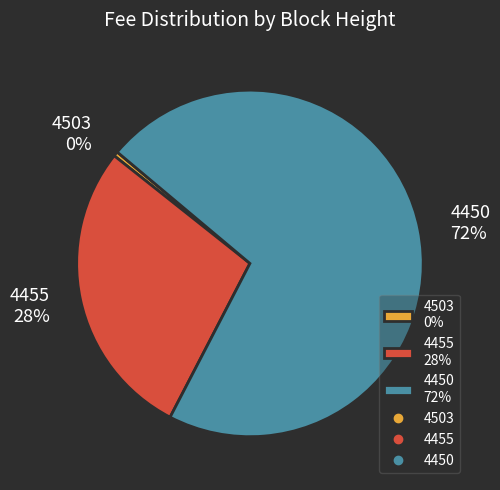

Rank the categories by value from highest to lowest.

4450, 4455, 4503